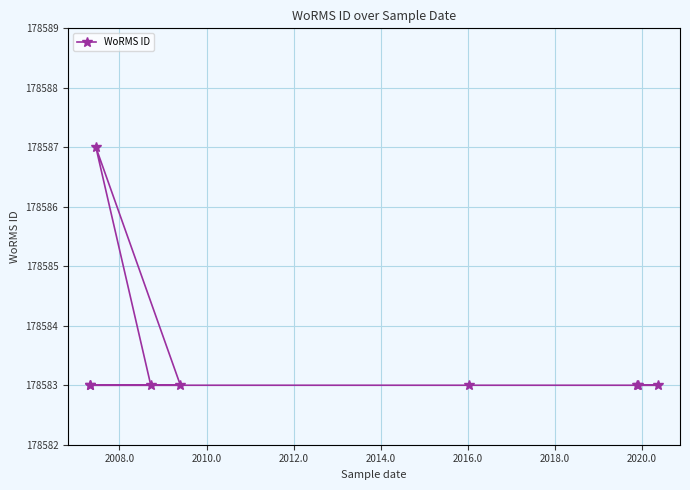

What is the minimum value shown in the chart?

178583